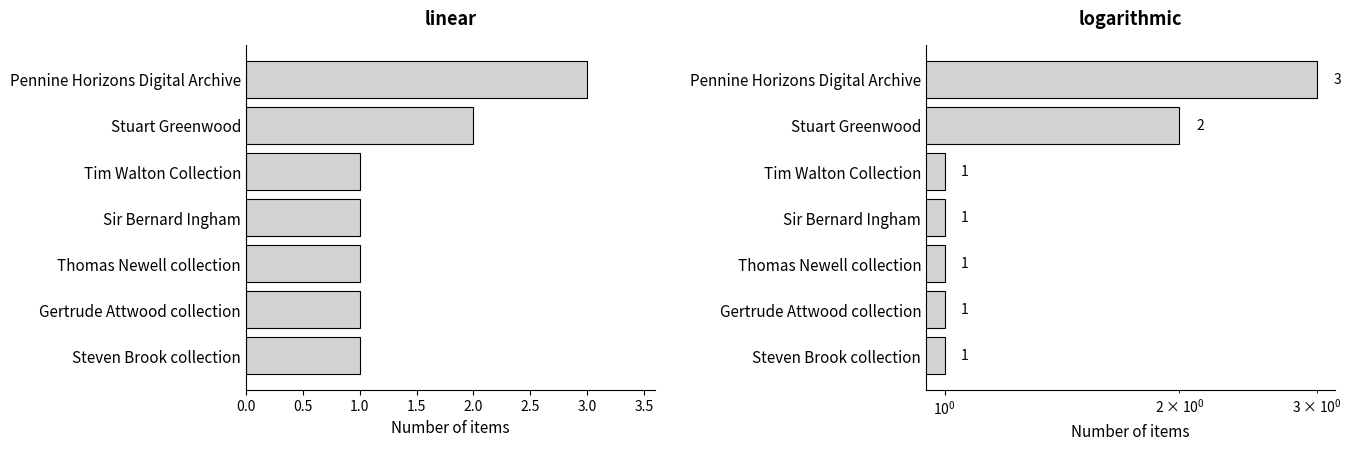

Approximately how many times larger is the value at Tim Walton Collection compared to Steven Brook collection?

1.0